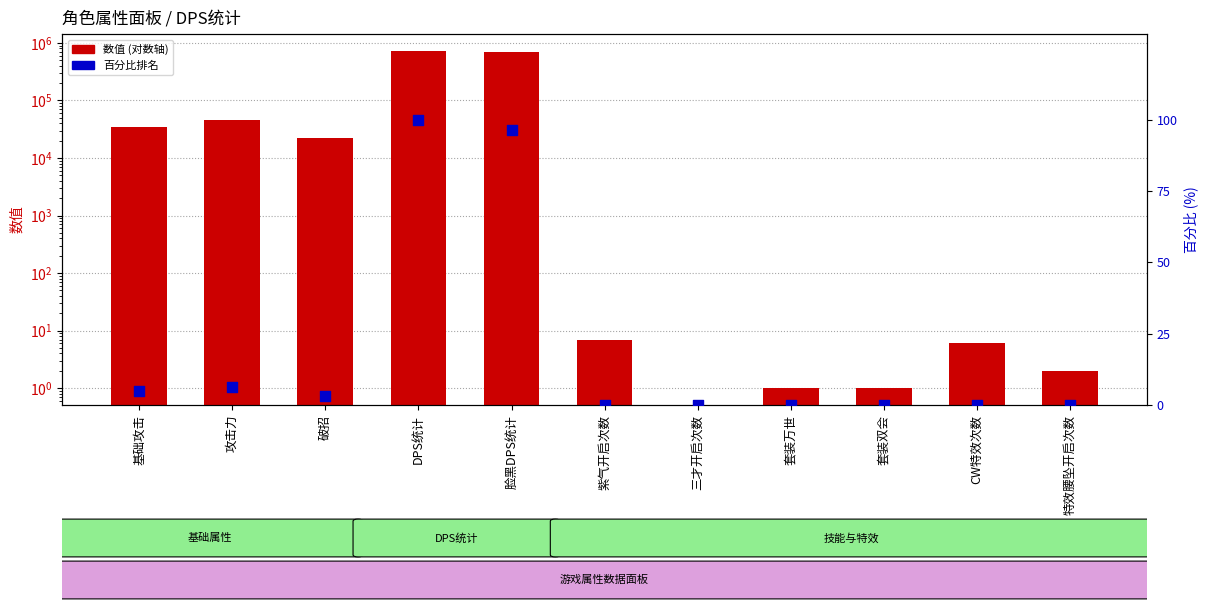

What are all the series names shown in the legend?

数值, 百分比排名